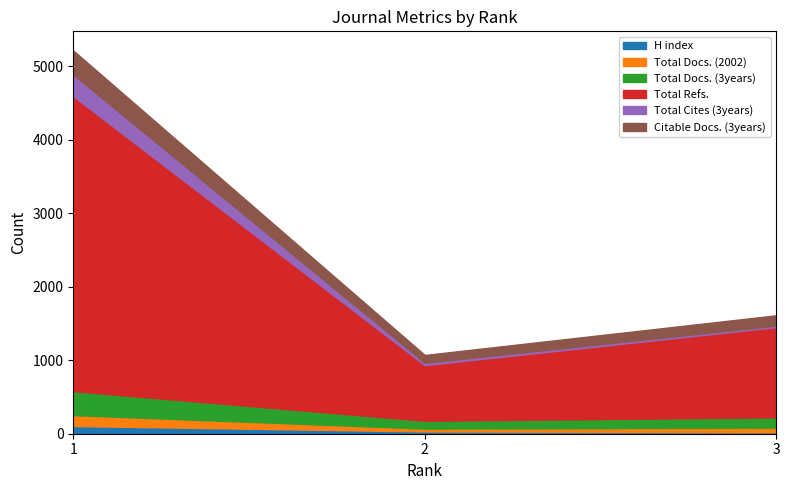

What is the sum of the H index values at 1 and 2?

136